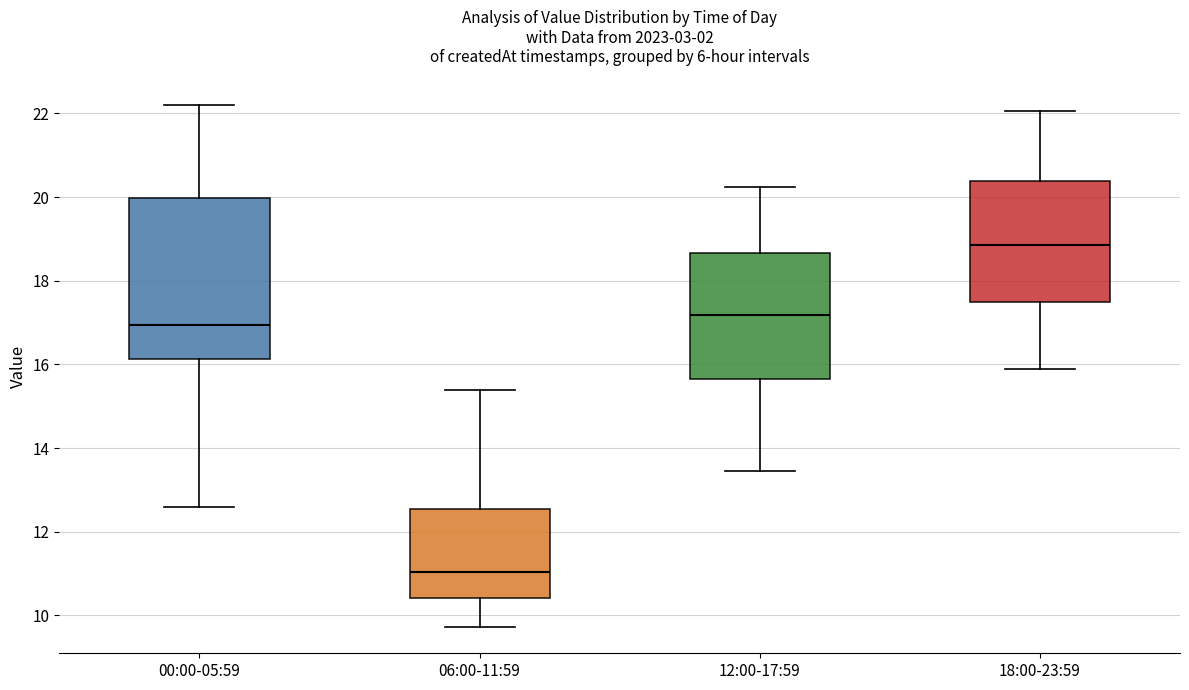

Reading left to right, transcribe this box plot: for each box, give where its median line is, the range the box spans, and where its two whiskers end, as read against the y-axis. The values are not printed on the chart, so give them approximately, as read against the axis.

00:00-05:59: median 17.0, box 16.2 to 20.0, whiskers 12.6 to 22.2
06:00-11:59: median 11.0, box 10.4 to 12.6, whiskers 9.8 to 15.4
12:00-17:59: median 17.2, box 15.6 to 18.6, whiskers 13.4 to 20.2
18:00-23:59: median 18.8, box 17.4 to 20.4, whiskers 16.0 to 22.0